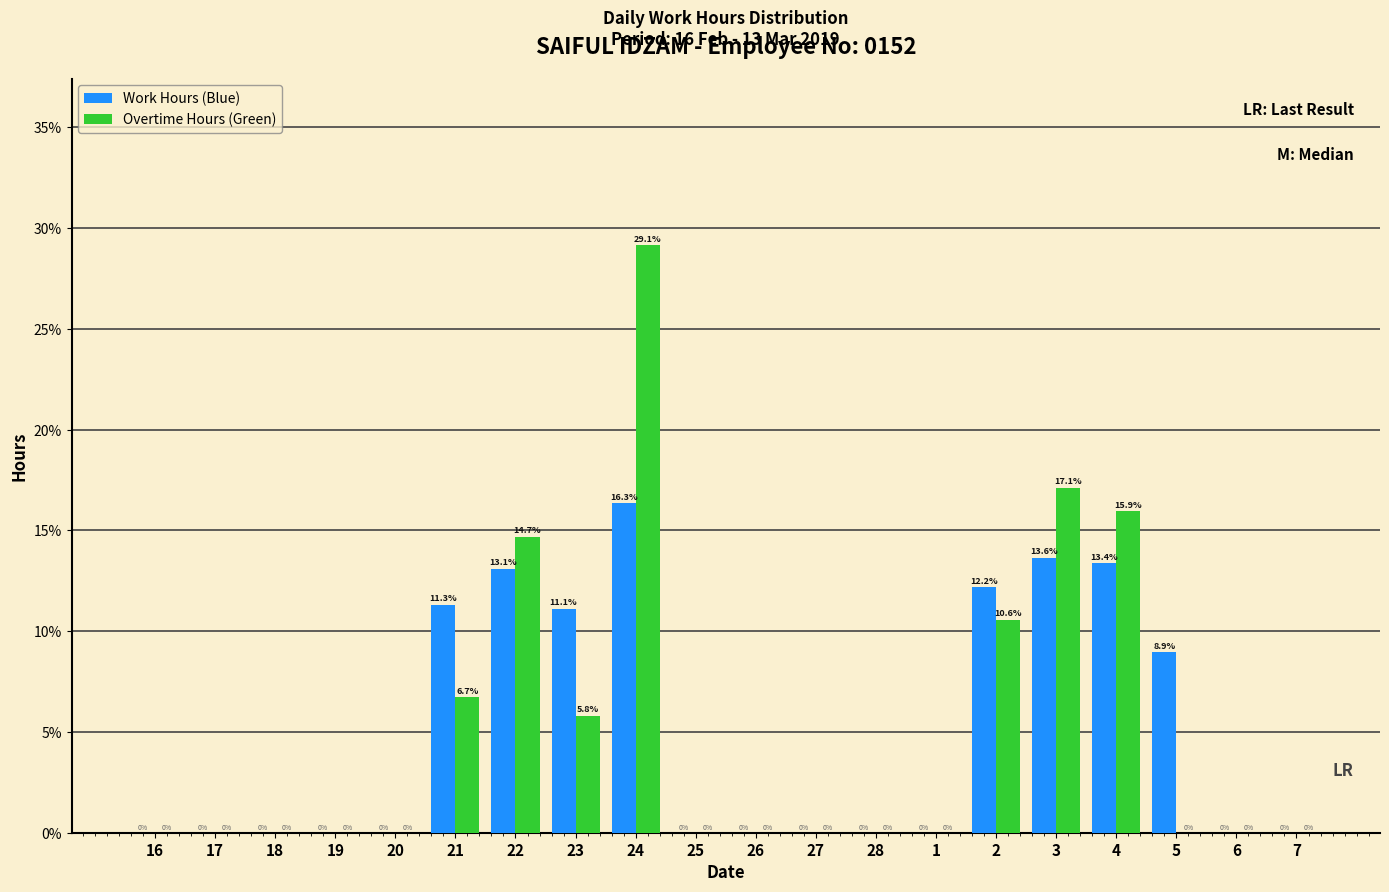

Reading left to right, list all the values displayed in this chart.

Work Hours (Blue): 16=0.0	17=0.0	18=0.0	19=0.0	20=0.0	21=11.3	22=13.1	23=11.1	24=16.3	25=0.0	26=0.0	27=0.0	28=0.0	1=0.0	2=12.2	3=13.6	4=13.4	5=8.9	6=0.0	7=0.0
Overtime Hours (Green): 16=0.0	17=0.0	18=0.0	19=0.0	20=0.0	21=6.7	22=14.7	23=5.8	24=29.1	25=0.0	26=0.0	27=0.0	28=0.0	1=0.0	2=10.6	3=17.1	4=15.9	5=0.0	6=0.0	7=0.0